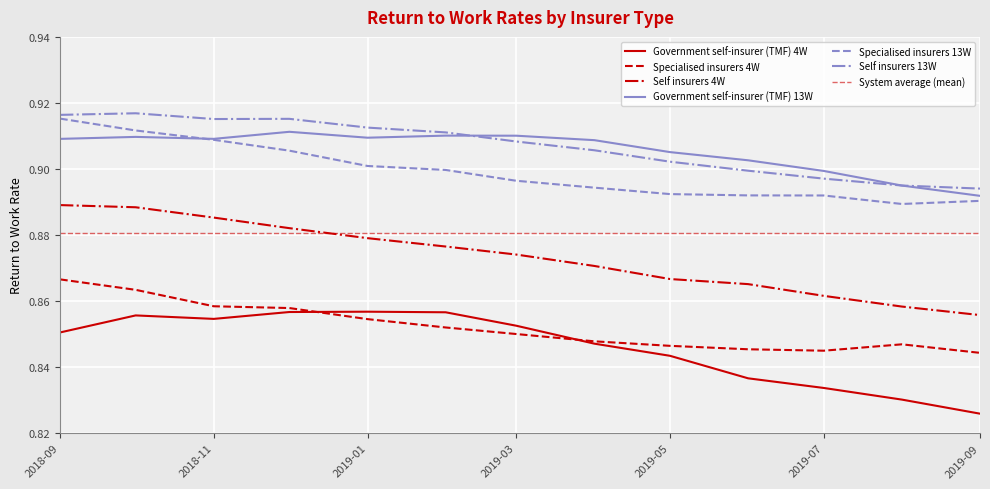

What is the value of the Specialised insurers 4W point at the 11th from the left?

0.8